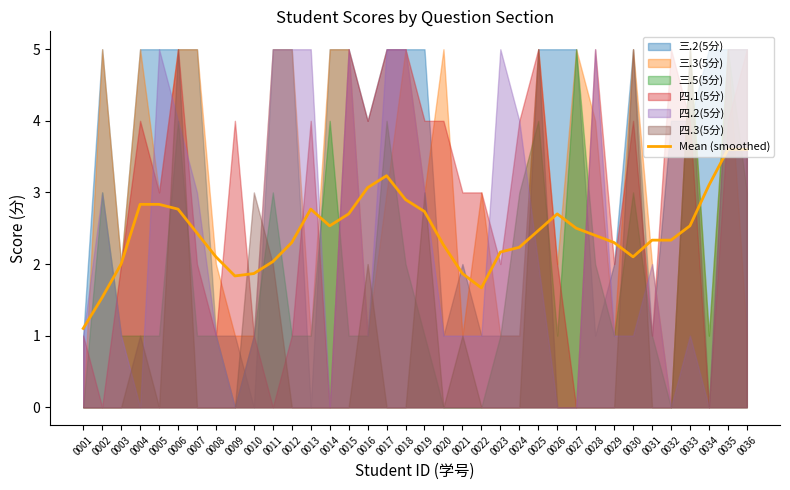

Reading left to right, what are all the values shown in this chart?

1.1	1.5	2.0	2.8	2.8	2.8	2.4	2.1	1.8	1.9	2.0	2.3	2.8	2.5	2.7	3.1	3.2	2.9	2.7	2.3	1.9	1.7	2.2	2.2	2.5	2.7	2.5	2.4	2.3	2.1	2.3	2.3	2.5	3.1	3.6	3.6